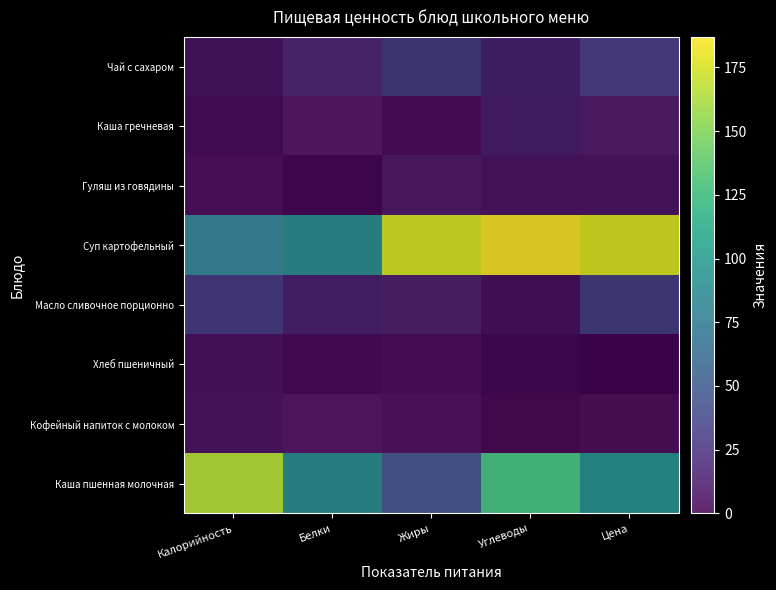

What is the total value across all series at Углеводы?

360.4